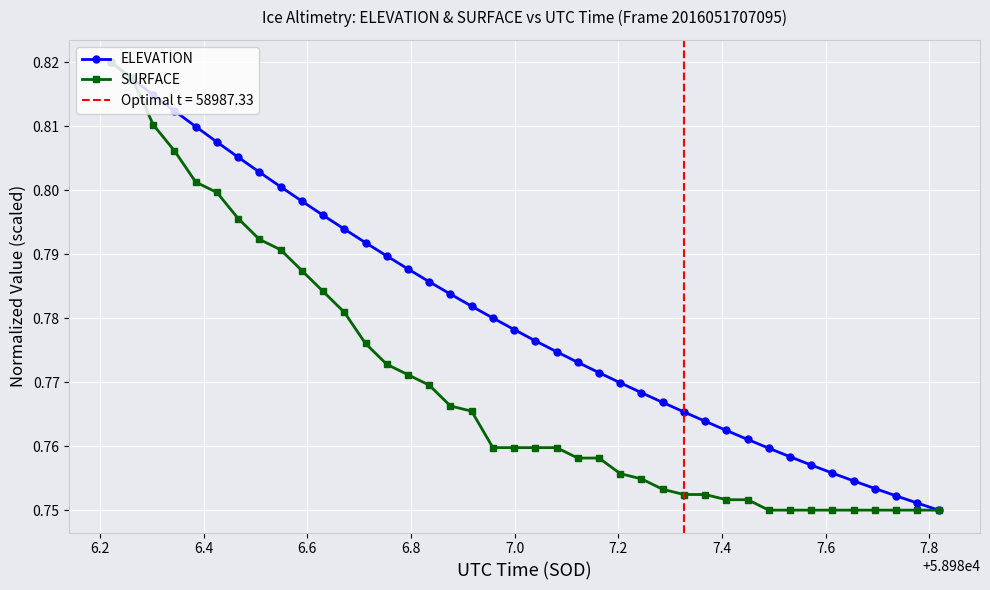

List the series in order of their overall mean, highest first.

ELEVATION, SURFACE